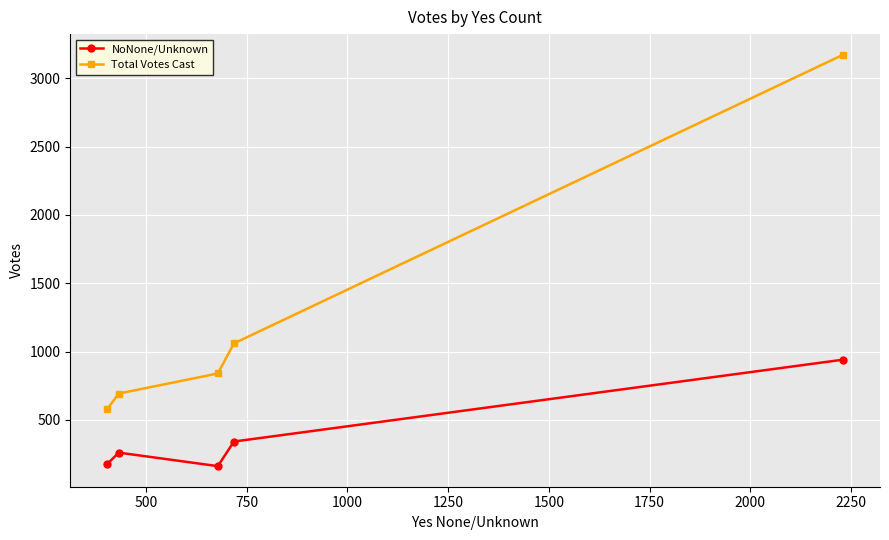

Which series has the largest range (max minus min)?

Total Votes Cast